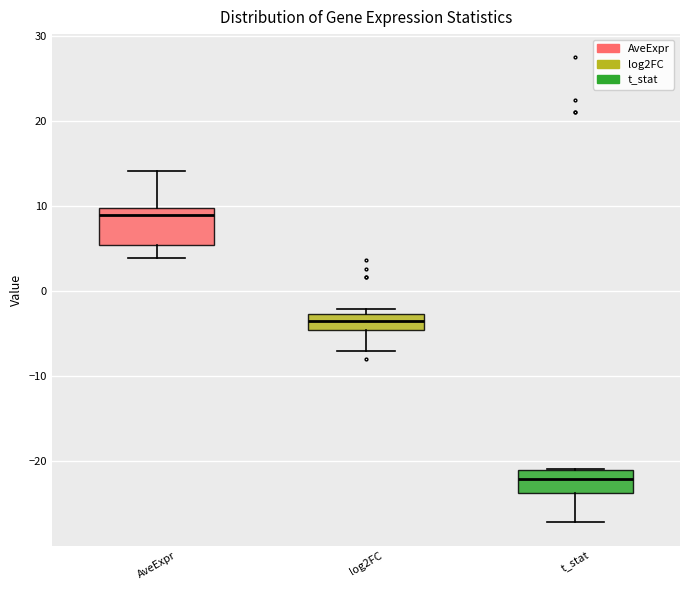

Which box is the tallest, from its lower edge to its upper edge?

AveExpr